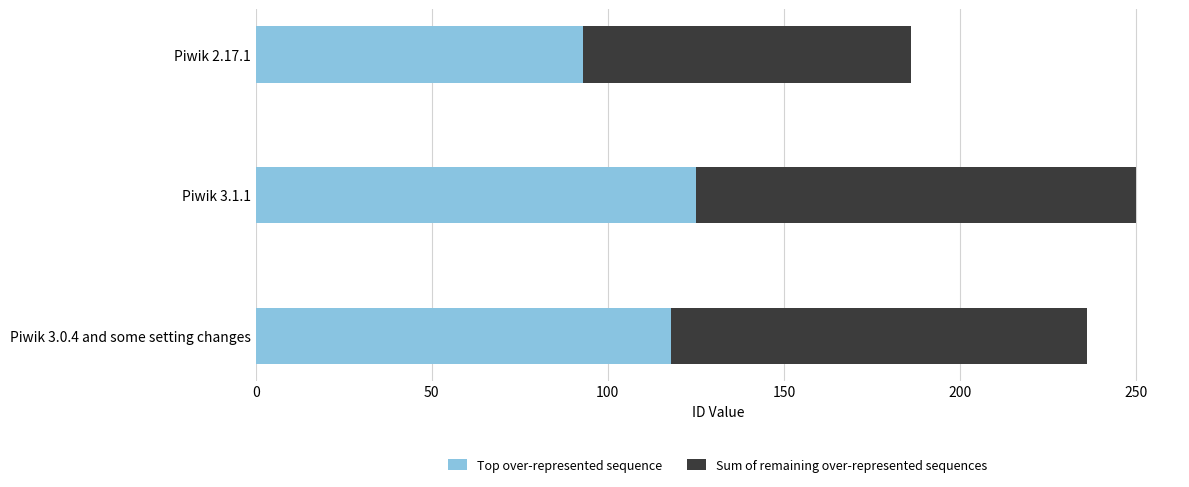

What is the maximum value for Top over-represented sequence?

125